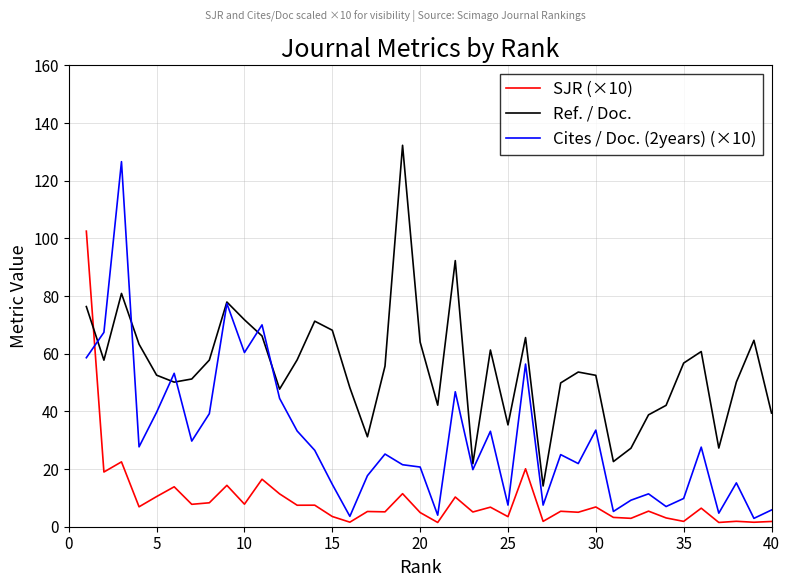

True or false: Ref. / Doc. and SJR (×10) cross at least once.

True